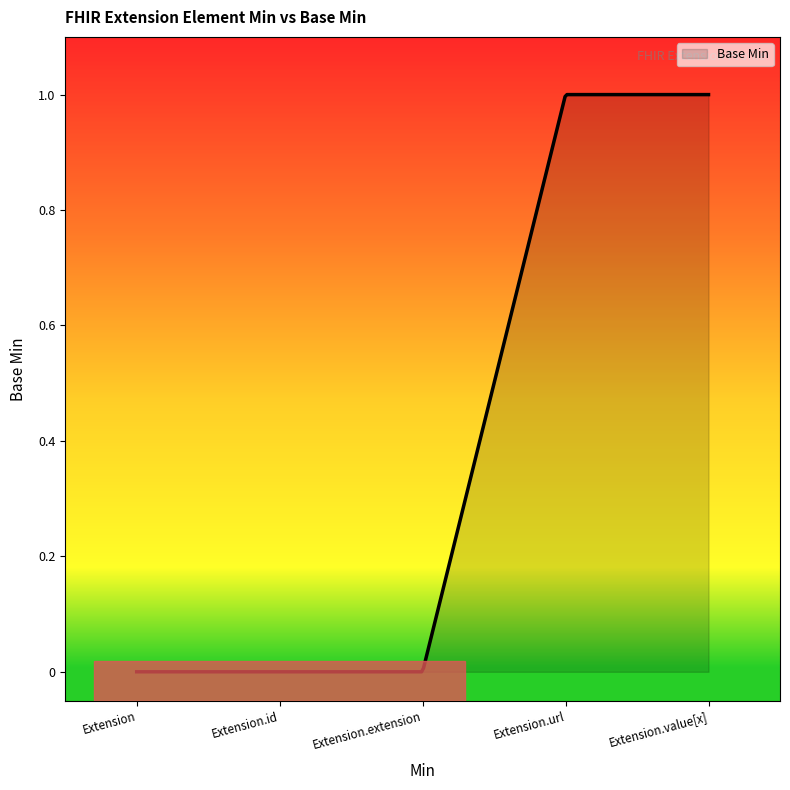

Reading left to right, list all the values displayed in this chart.

0	0	0	1	1